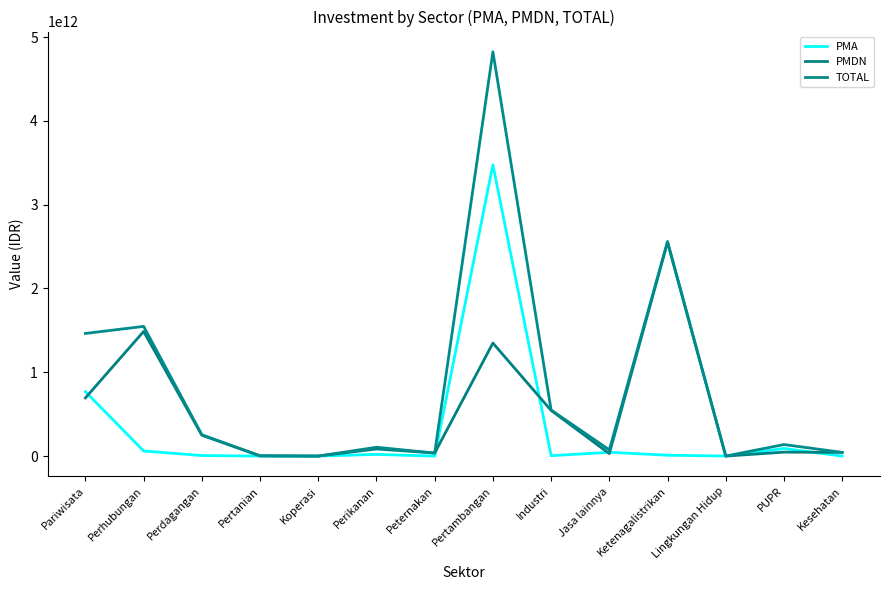

List the series in order of their peak value, highest first.

TOTAL, PMA, PMDN